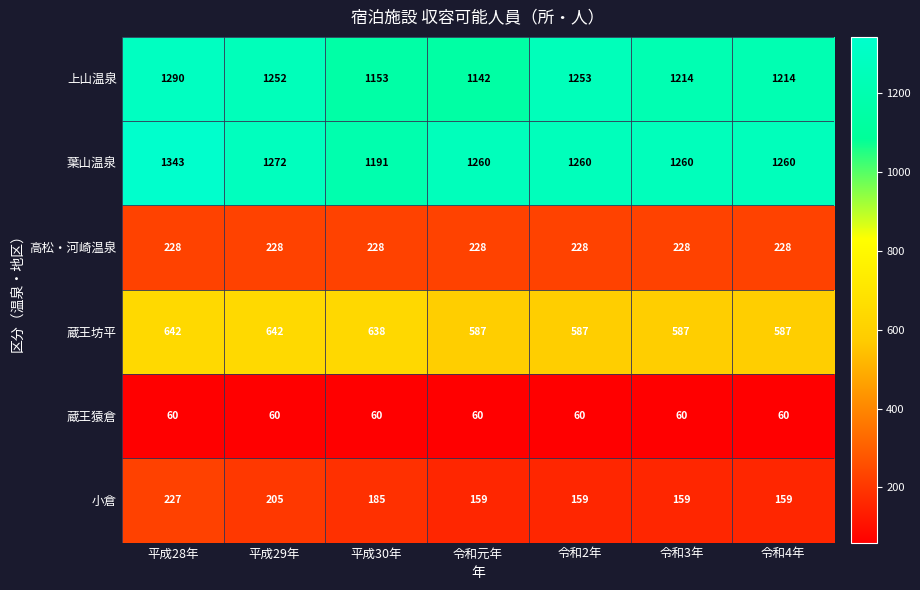

Which series has the largest range (max minus min)?

葉山温泉